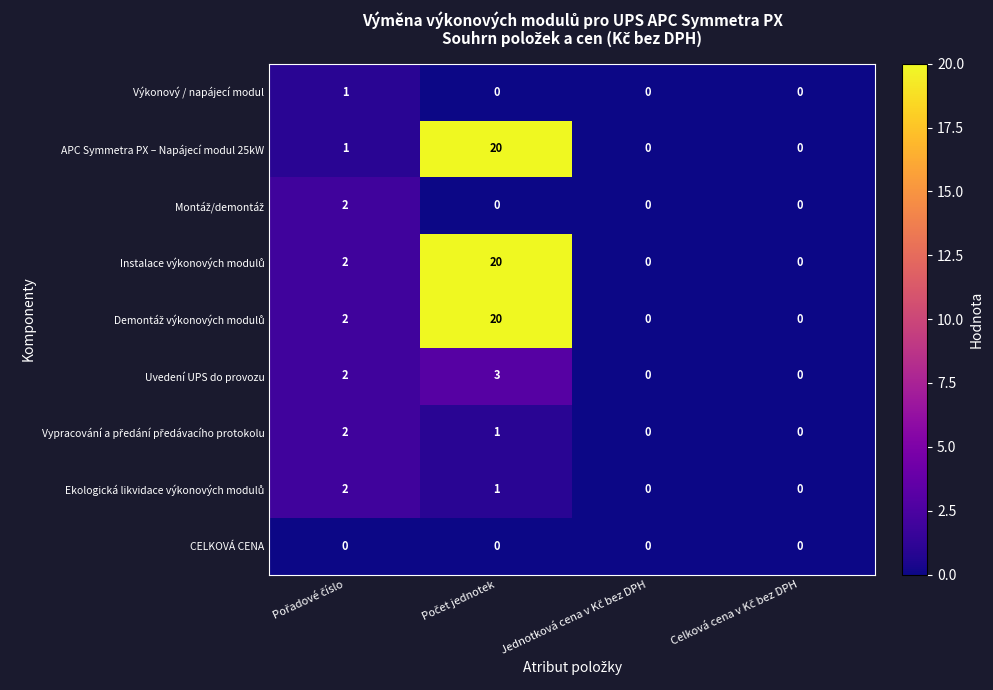

What is the difference between the maximum and minimum values in the APC Symmetra PX – Napájecí modul 25kW series?

20